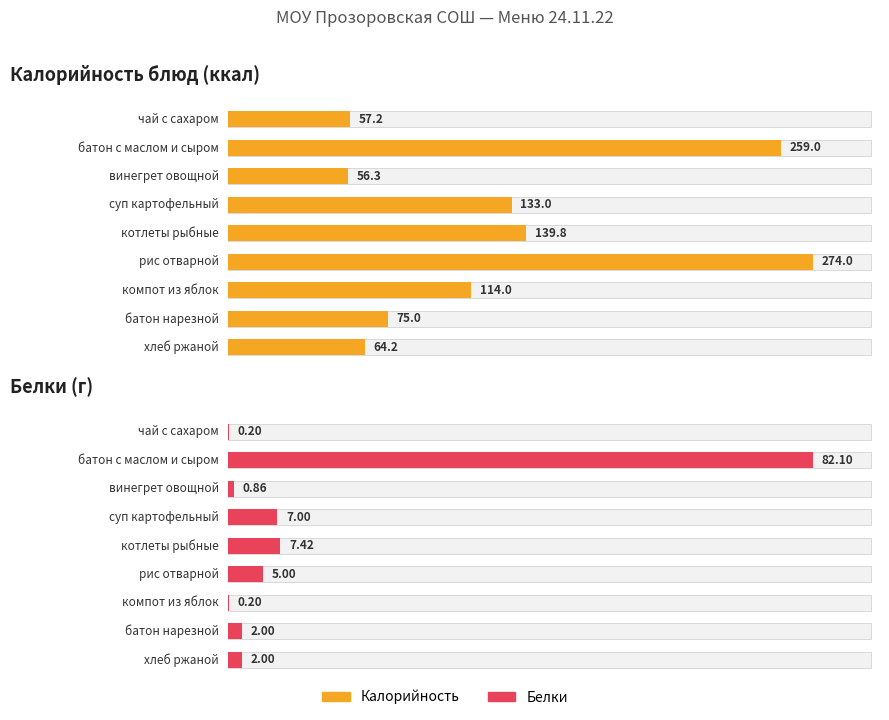

The Калорийность series shows 139.8 at котлеты рыбные. True or false?

True